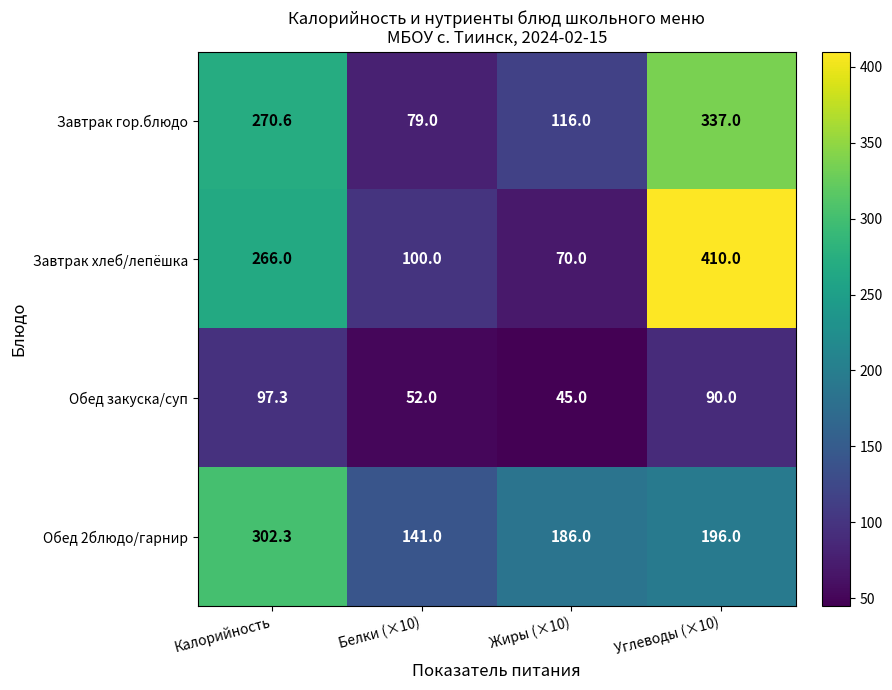

Read the Обед закуска/суп value at Калорийность.

97.3